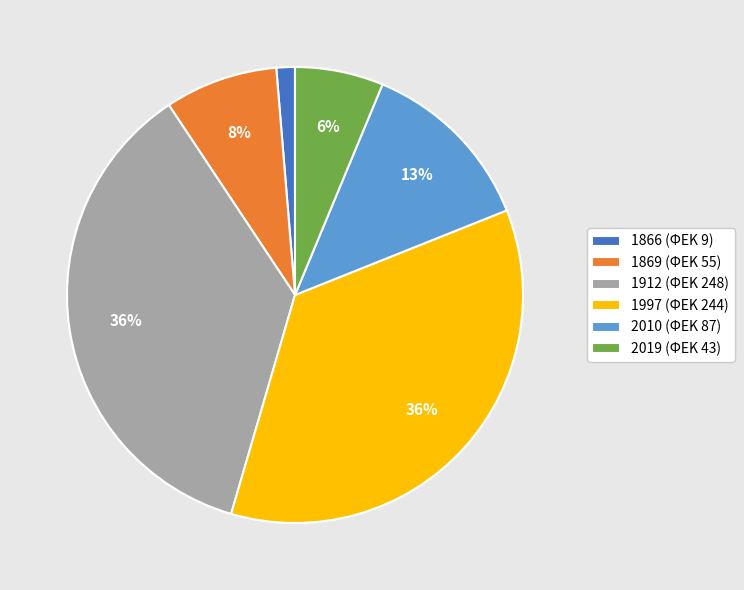

The 2019 slice represents 16% of the pie. True or false?

False